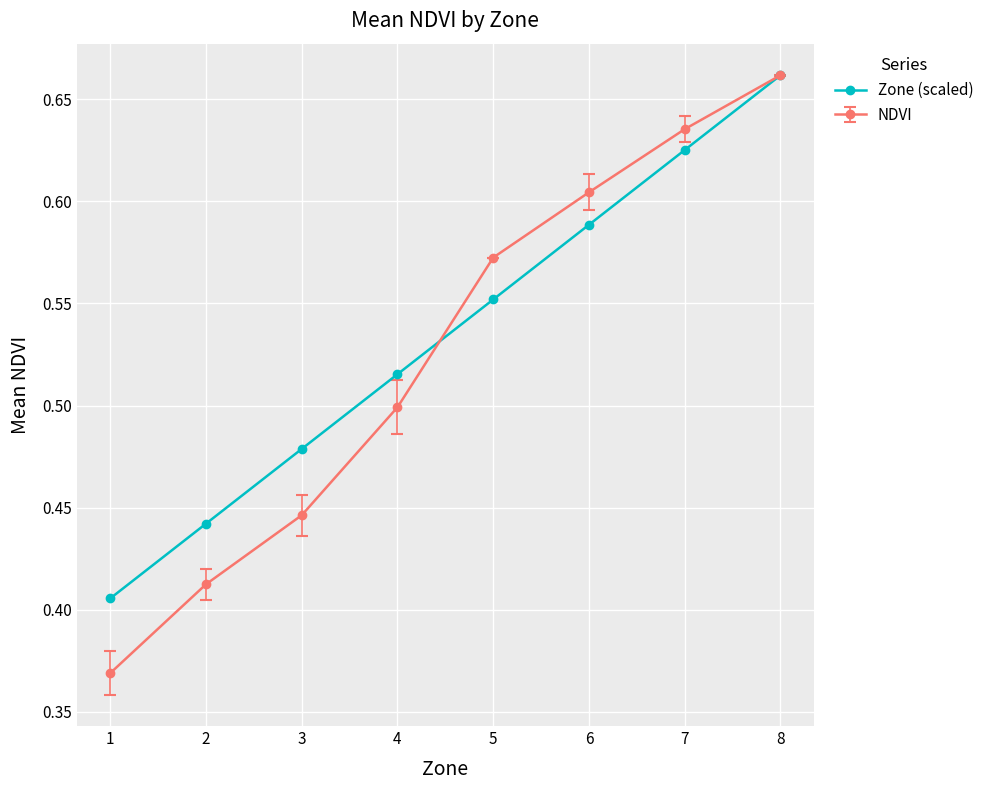

True or false: NDVI has more than 0 points higher than both neighbors.

False